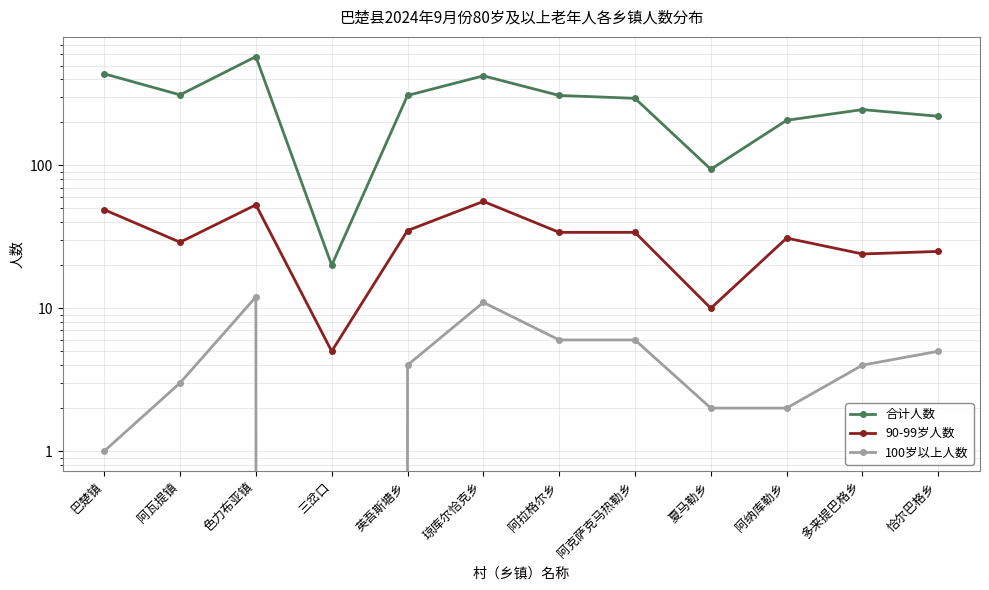

Reading right to left, what are all the values shown in this chart?

合计人数: 恰尔巴格乡=221	多来提巴格乡=246	阿纳库勒乡=207	夏马勒乡=94	阿克萨克马热勒乡=295	阿拉格尔乡=309	琼库尔恰克乡=424	英吾斯塘乡=309	三岔口=20	色力布亚镇=578	阿瓦提镇=312	巴楚镇=438
90-99岁人数: 恰尔巴格乡=25	多来提巴格乡=24	阿纳库勒乡=31	夏马勒乡=10	阿克萨克马热勒乡=34	阿拉格尔乡=34	琼库尔恰克乡=56	英吾斯塘乡=35	三岔口=5	色力布亚镇=53	阿瓦提镇=29	巴楚镇=49
100岁以上人数: 恰尔巴格乡=5	多来提巴格乡=4	阿纳库勒乡=2	夏马勒乡=2	阿克萨克马热勒乡=6	阿拉格尔乡=6	琼库尔恰克乡=11	英吾斯塘乡=4	三岔口=0	色力布亚镇=12	阿瓦提镇=3	巴楚镇=1